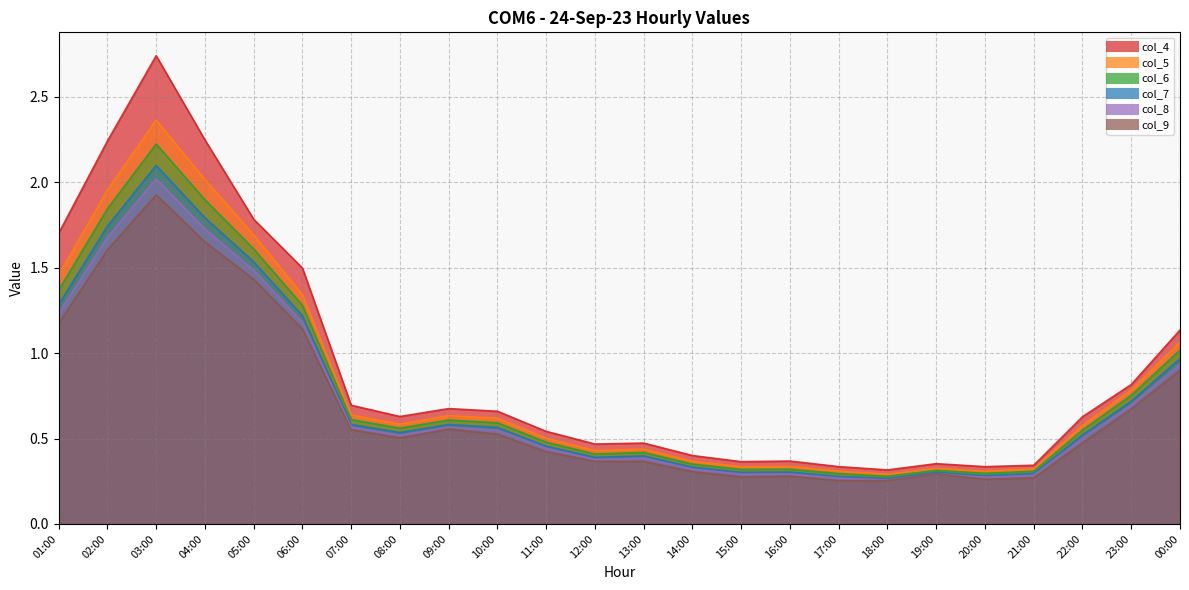

What is the difference between the col_4 values at 13:00 and 21:00?

0.1